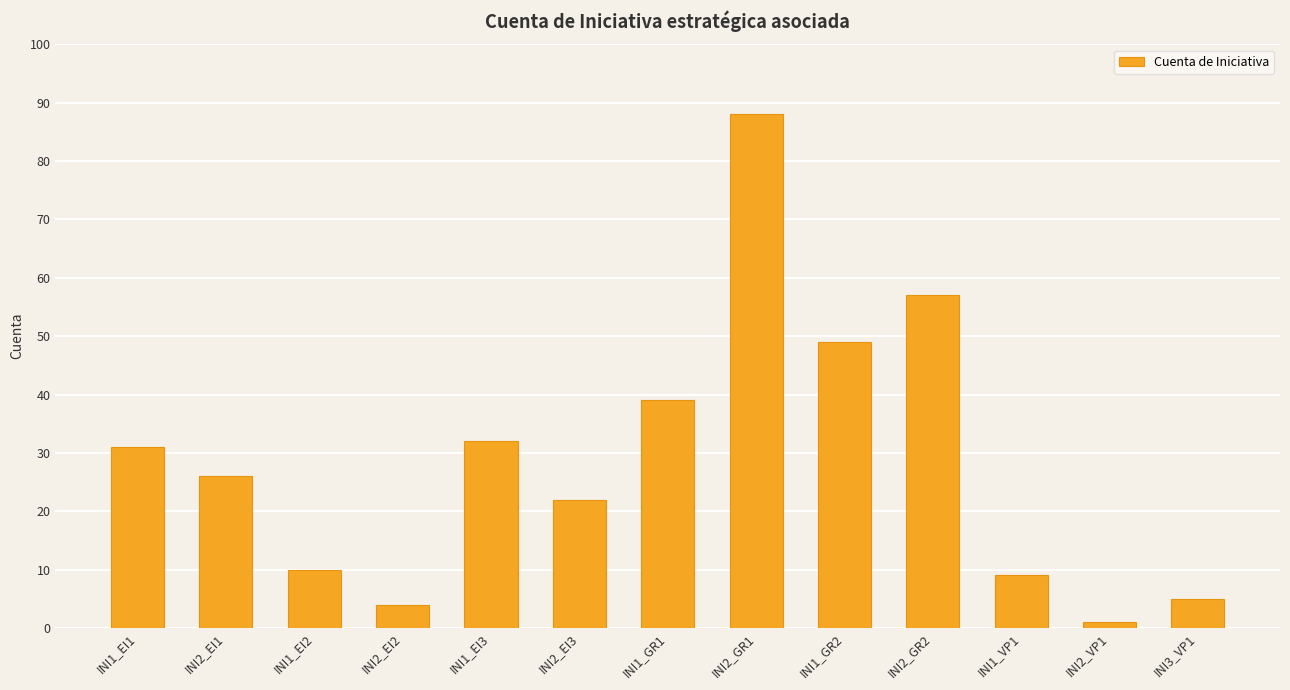

What is the label of the 11th bar from the left?

INI1_VP1